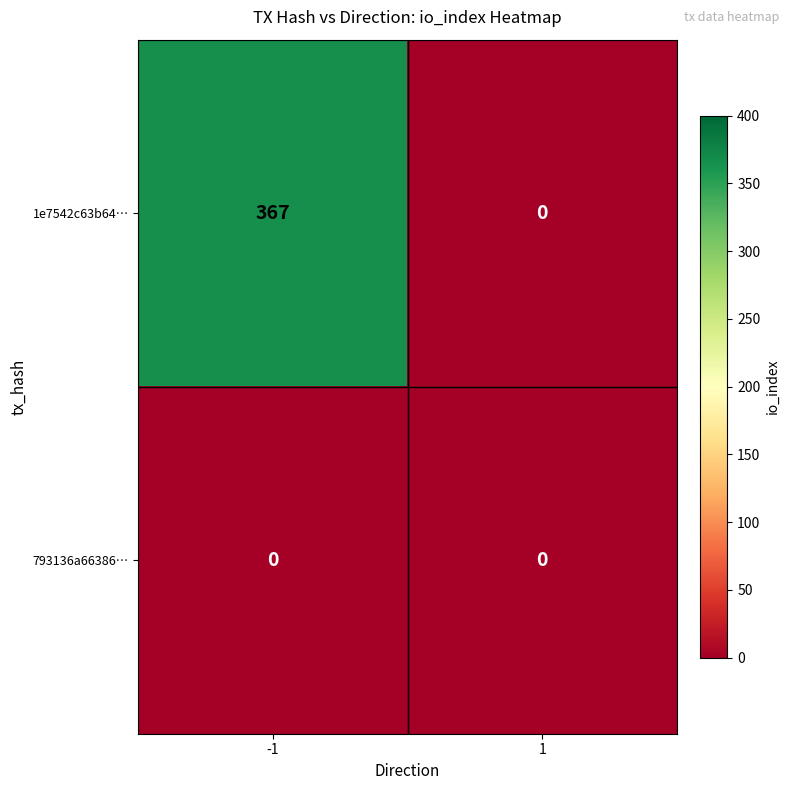

What is the difference between the maximum and minimum values in the 1e7542c63b64… series?

367